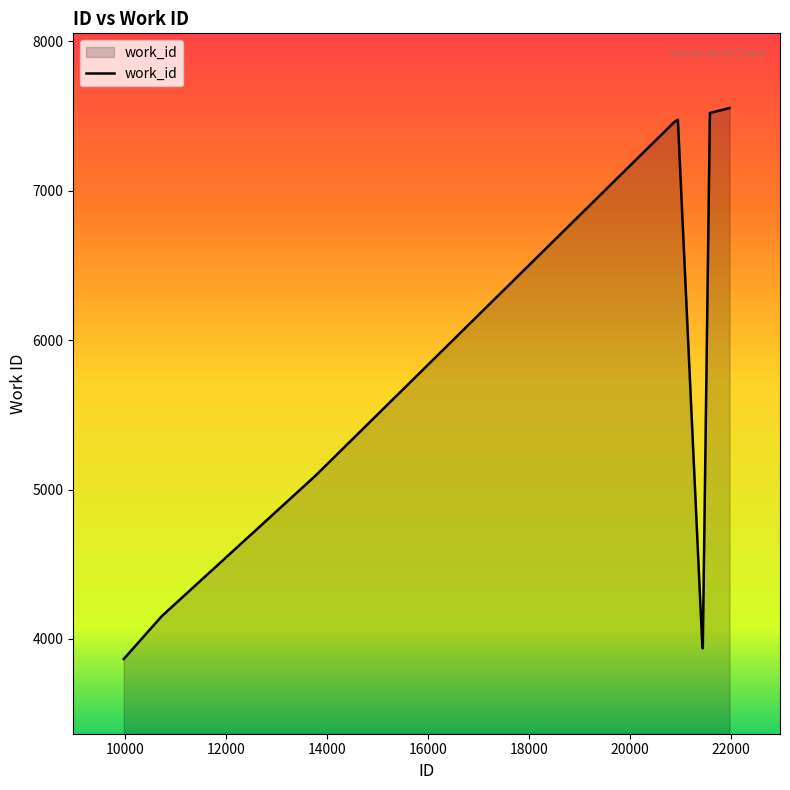

How many lines are shown in the chart?

1